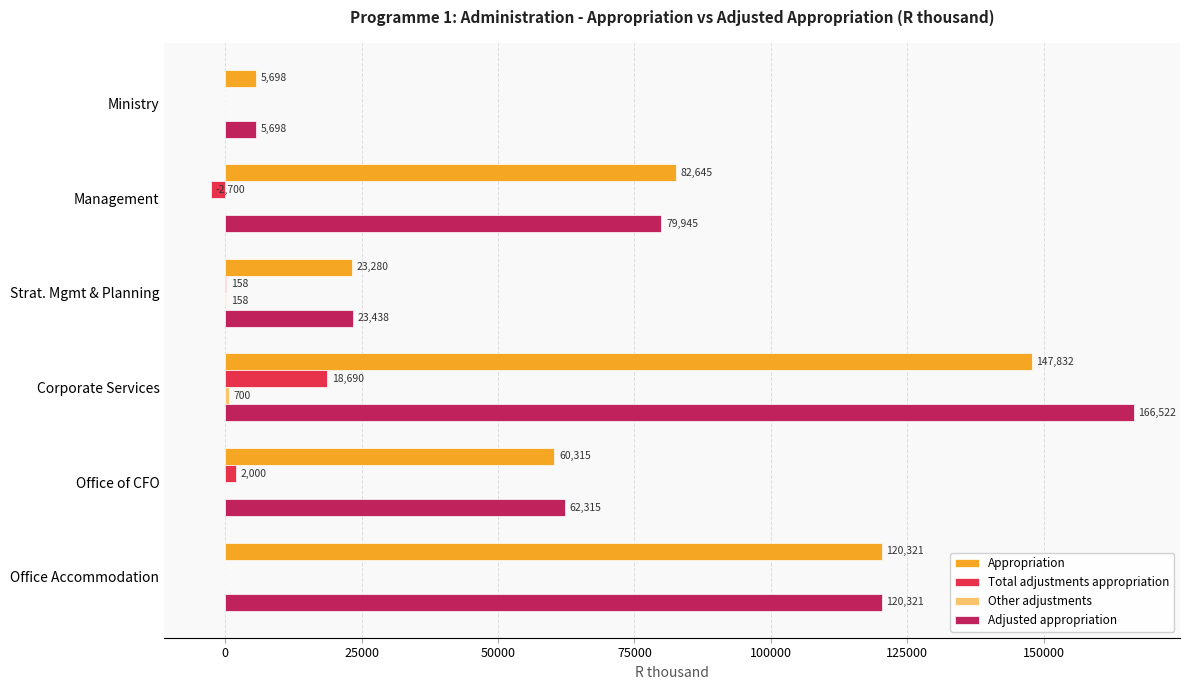

What is the total value across all series at Office Accommodation?

240642